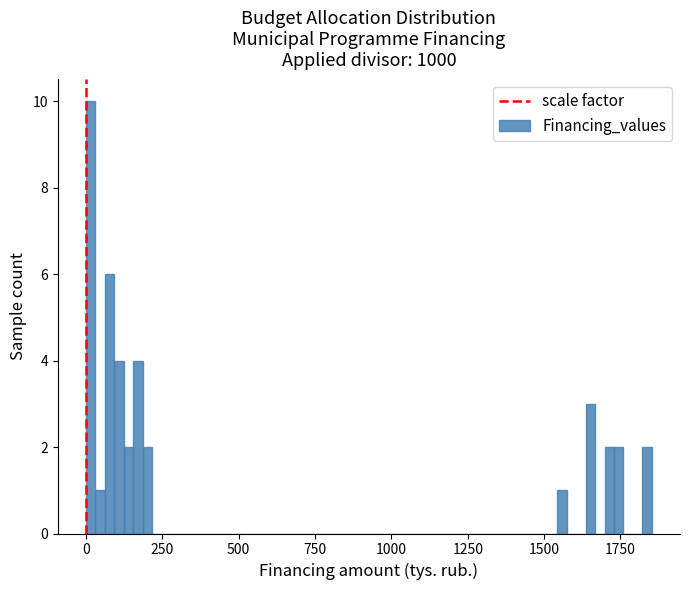

Around what value on the x-axis is the tallest bar? Give the approximate position of its centre, as read against the axis.

0